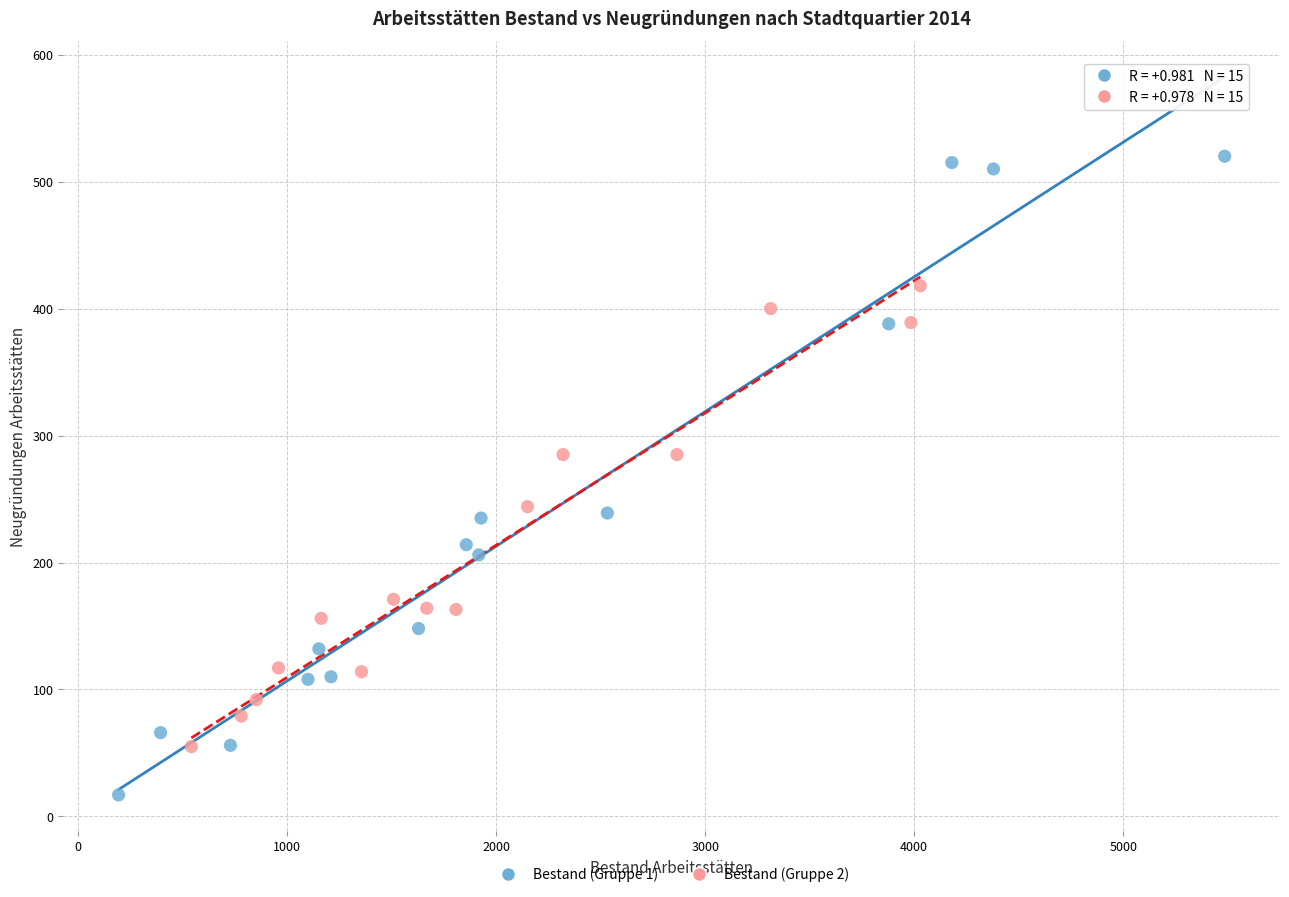

Which series reaches the minimum Y coordinate?

Bestand (Gruppe 1)